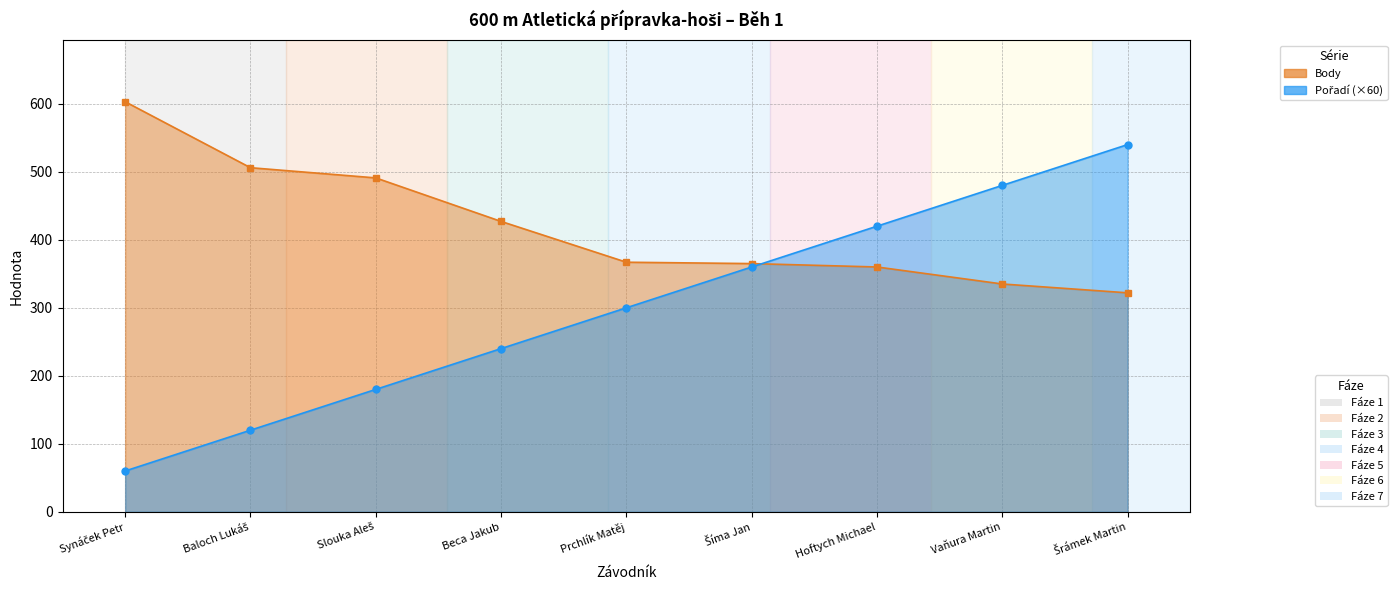

The Pořadí series shows 540 at Šrámek Martin. True or false?

True